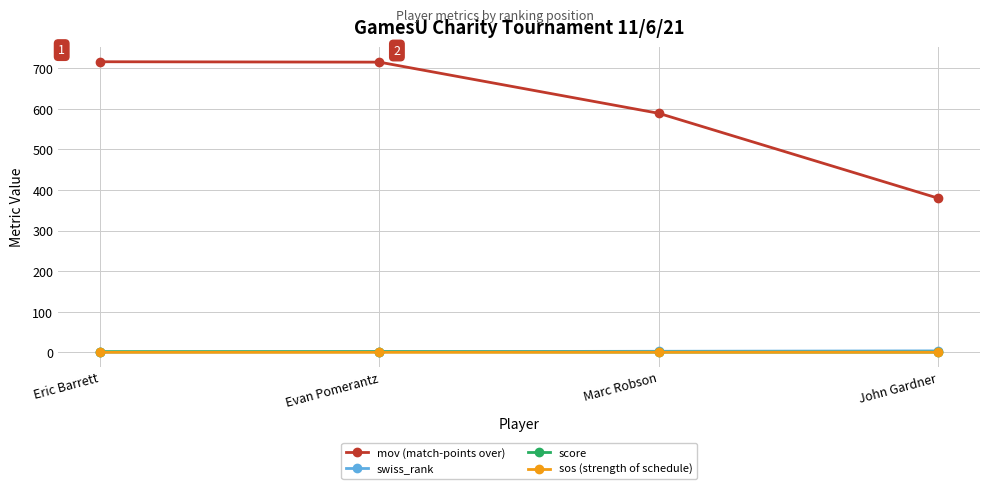

What is the maximum value shown in the chart?

716.0